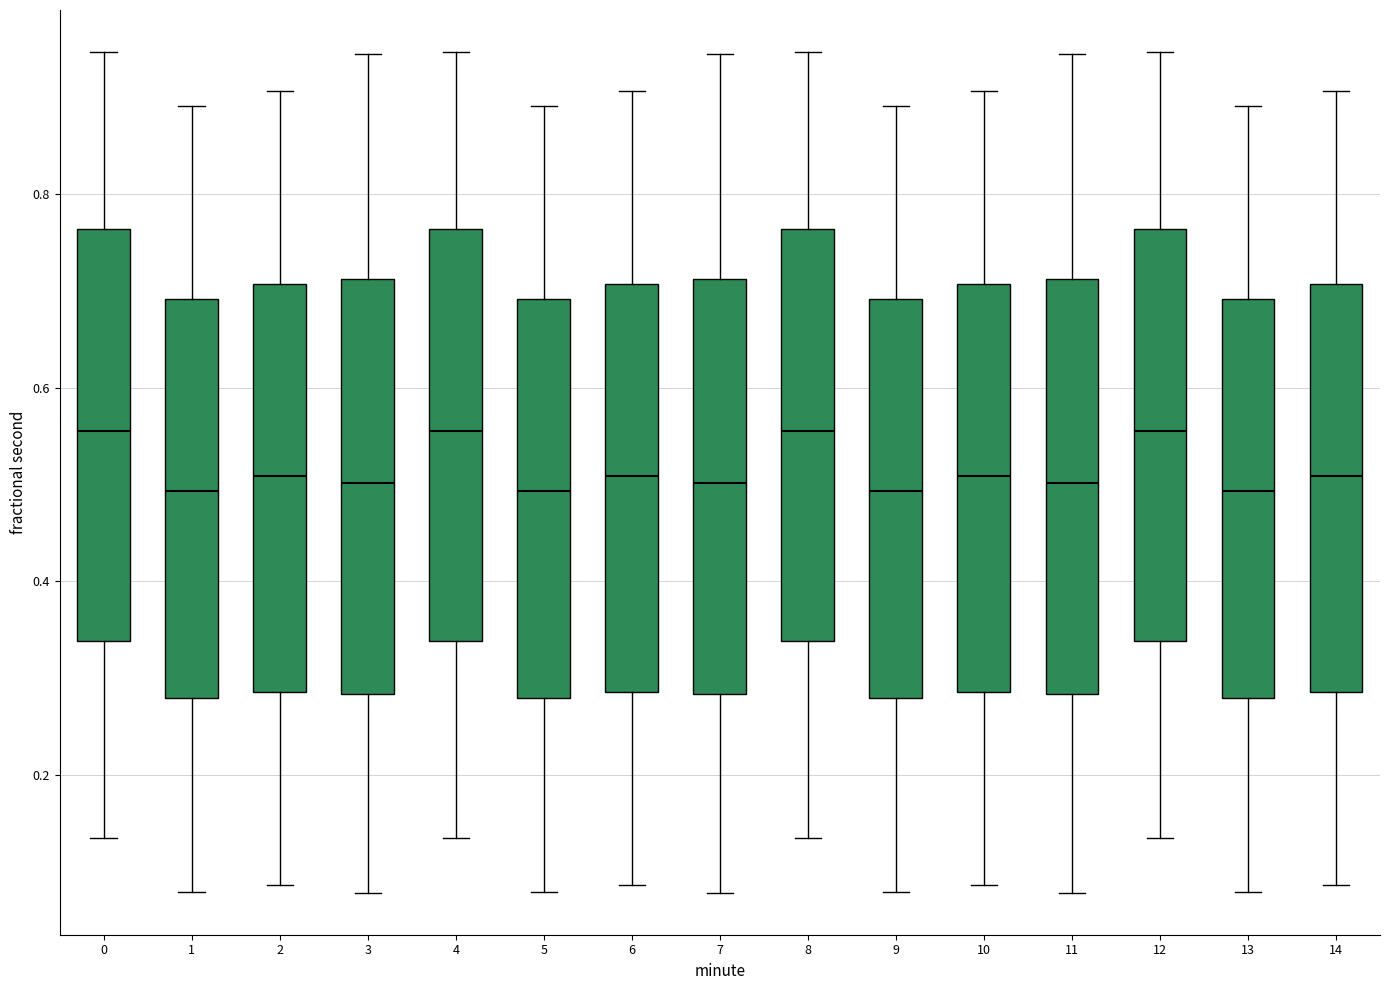

Where does the lower whisker of the box at x = 10 end on the y-axis? The values are not printed on the chart, so give them approximately, as read against the axis.

0.08